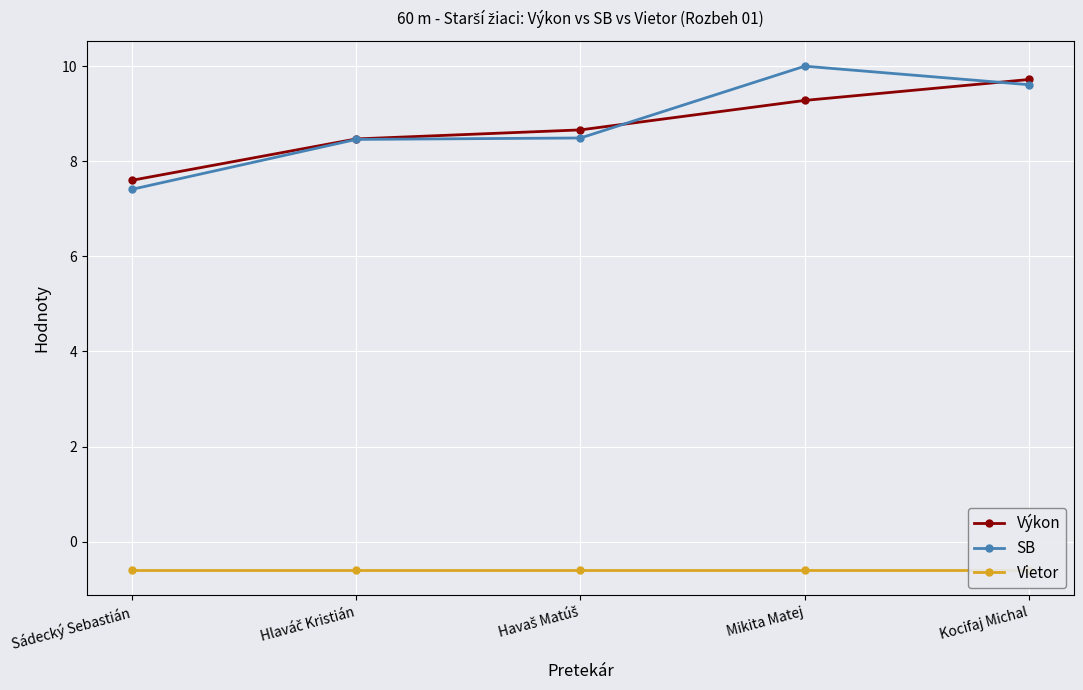

Is the value of Vietor at Mikita Matej greater than the value of SB at Kocifaj Michal?

No